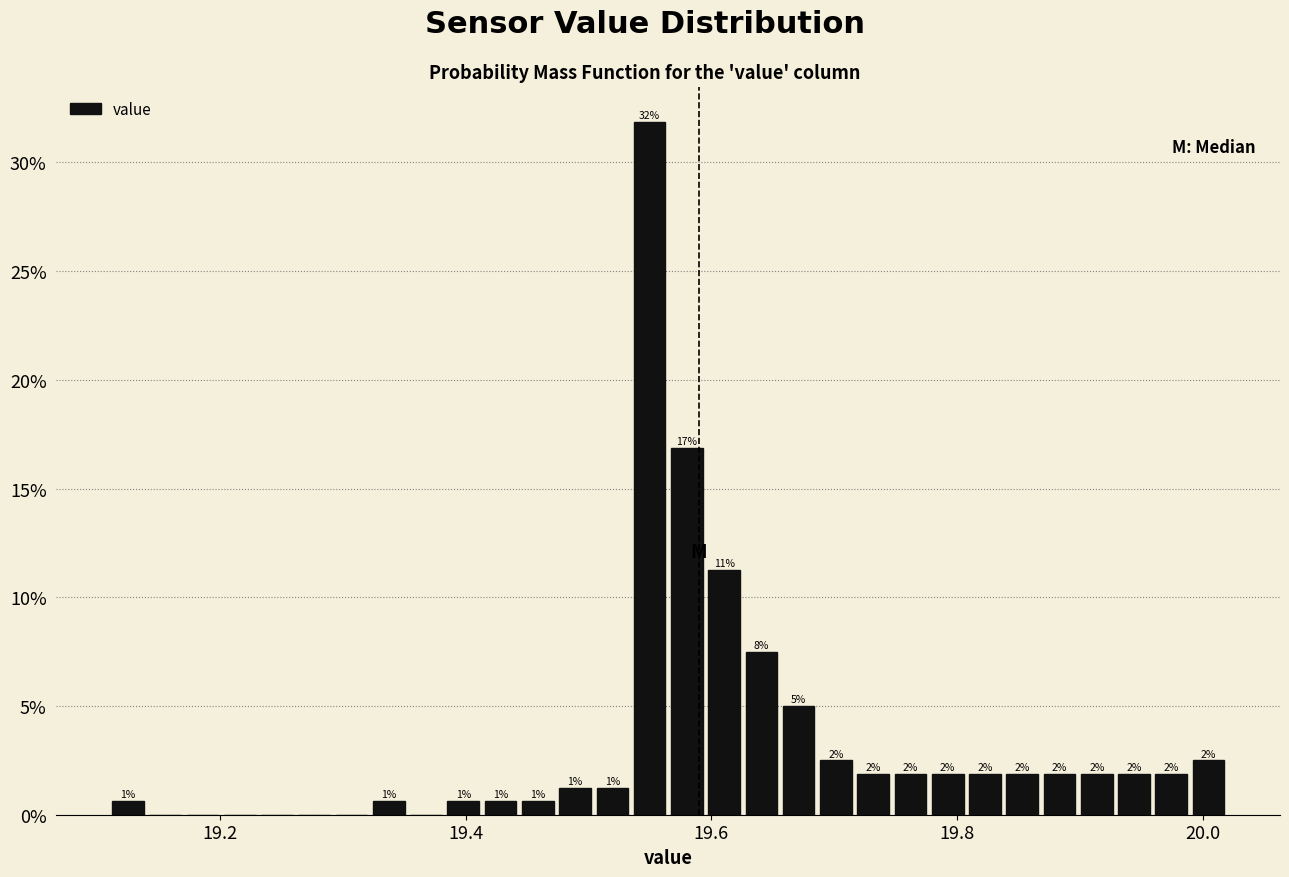

Around what value on the x-axis is the tallest bar? Give the approximate position of its centre, as read against the axis.

19.54